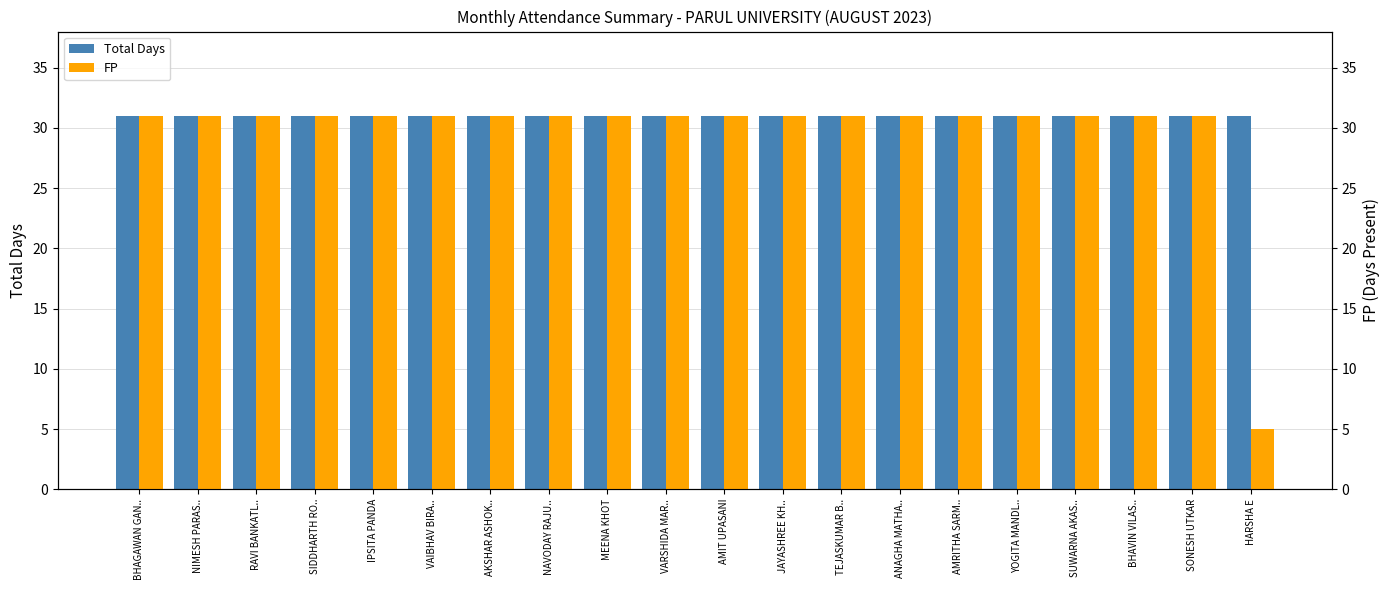

What is the greatest value displayed?

31